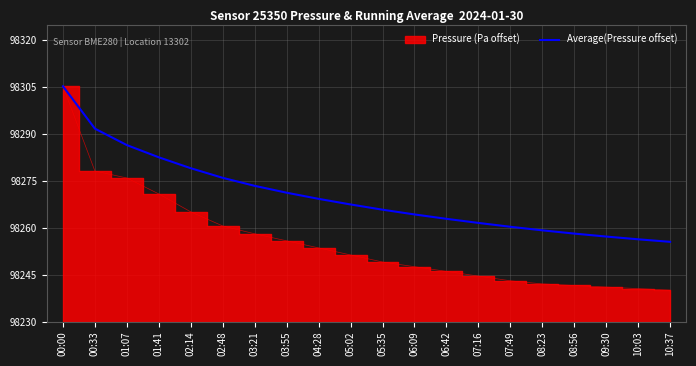

What is the label of the 1st point from the left?

00:00